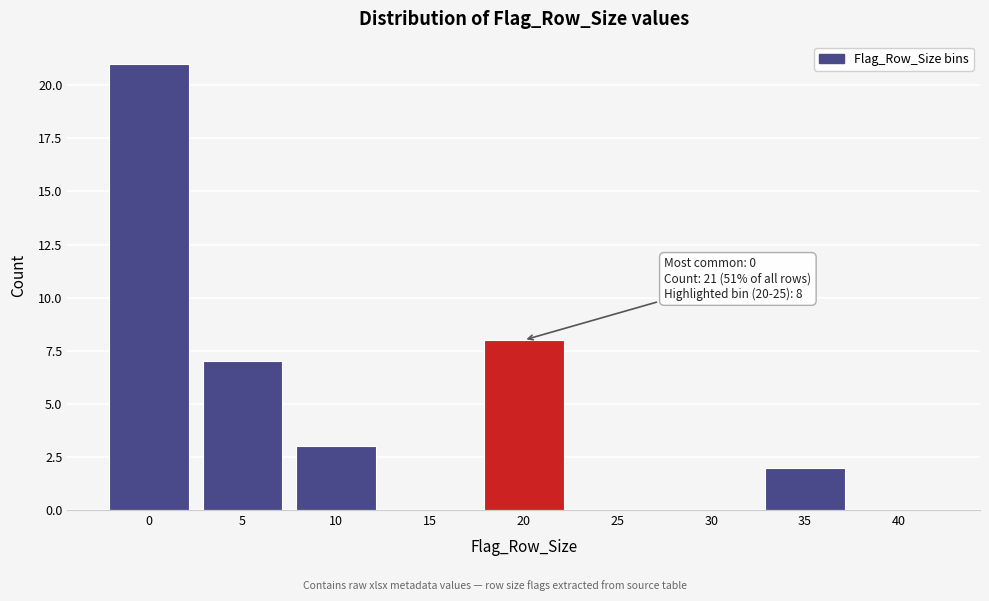

Reading right to left, transcribe all the data shown in this chart.

40=0	35=2	30=0	25=0	20=8	15=0	10=3	5=7	0=21